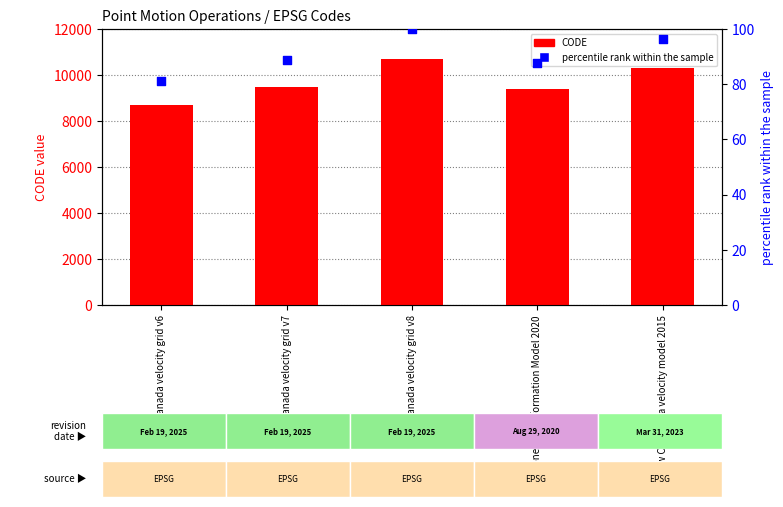

What are all the series names shown in the legend?

CODE, percentile rank within the sample